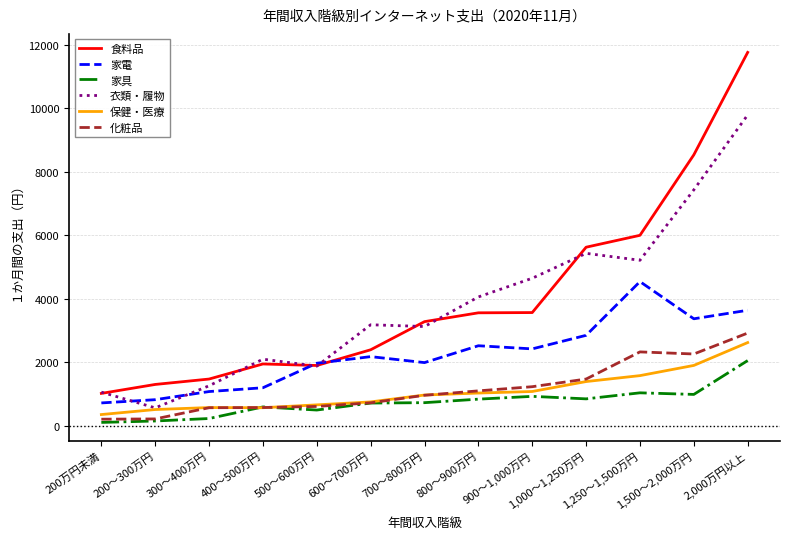

Between 400～500万円 and 1,250～1,500万円, which series saw the biggest shift?

食料品